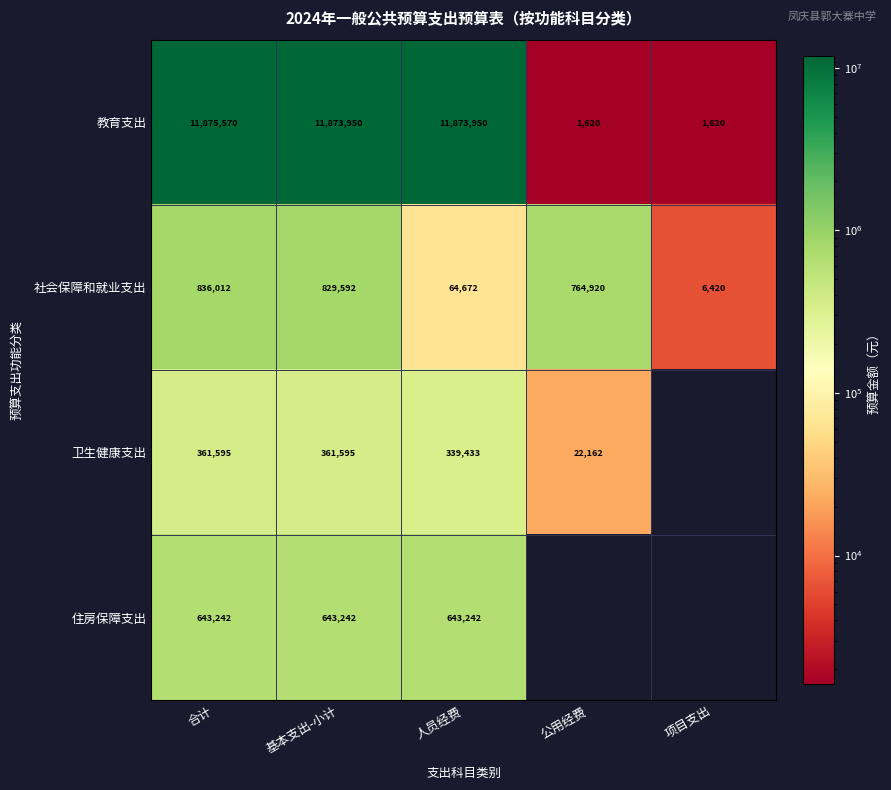

Between 合计 and 基本支出-小计, which series saw the biggest shift?

社会保障和就业支出